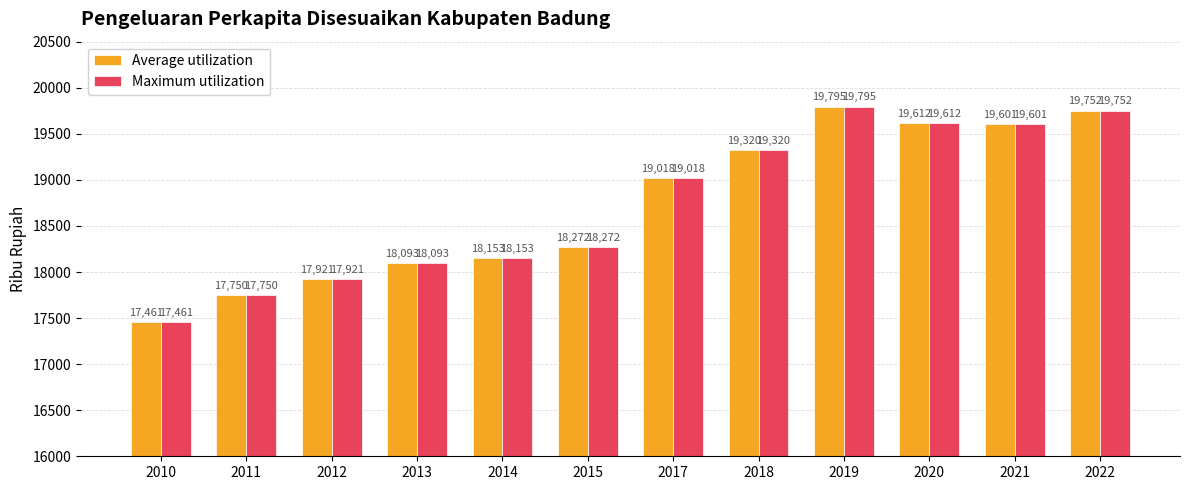

The value of Average utilization at 2015 is 18272. True or false?

True